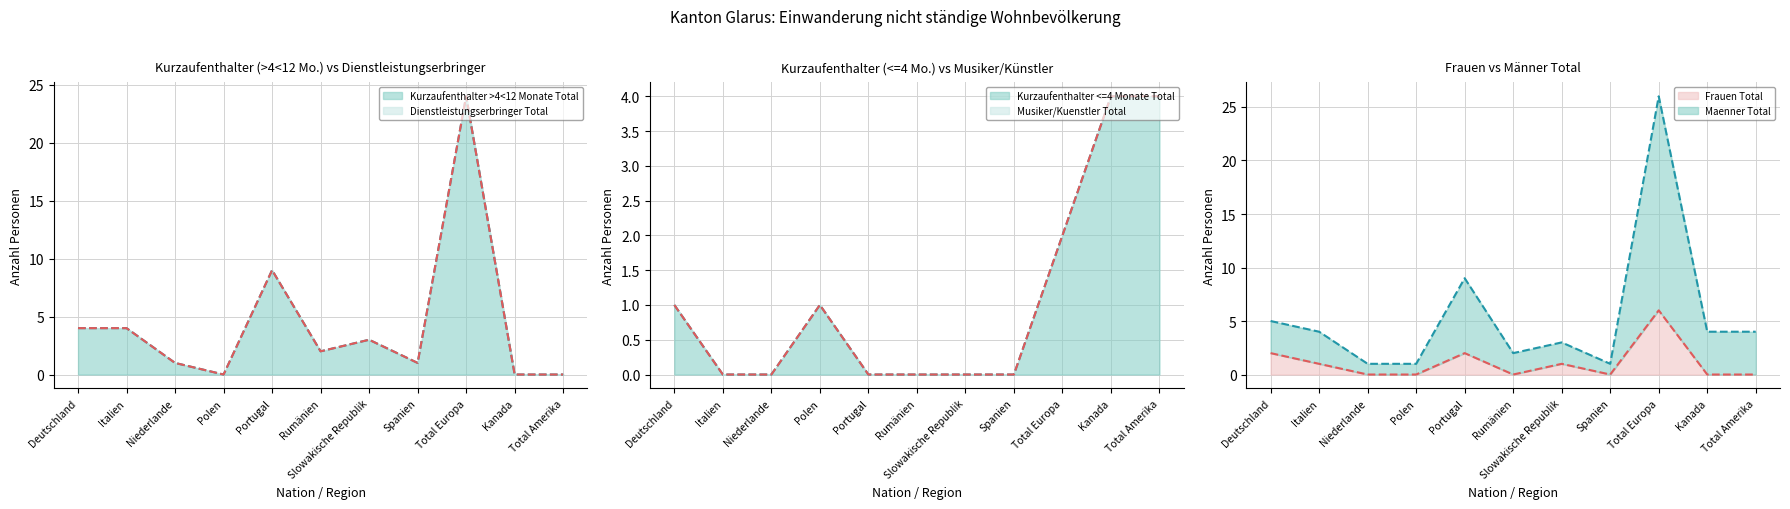

What is the difference between the maximum and minimum values in the Frauen Total (line) series?

6